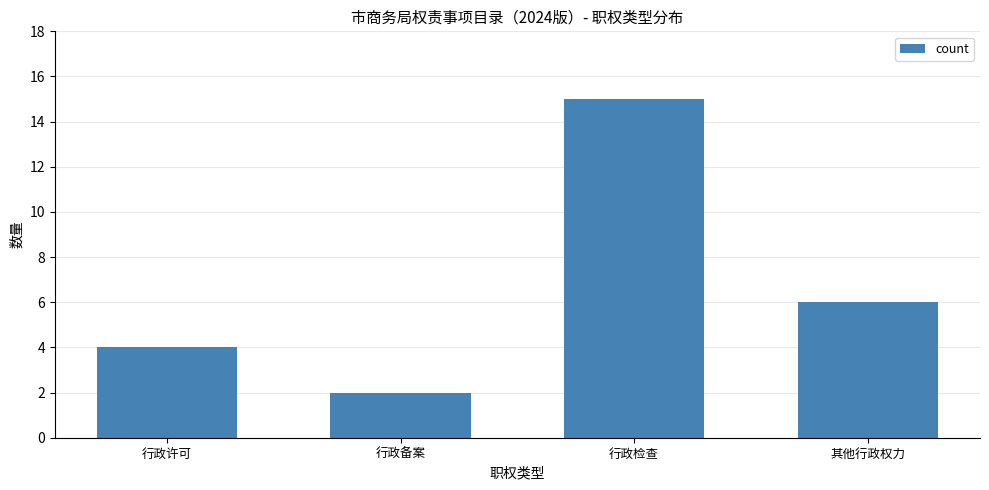

What is the smallest value displayed?

2